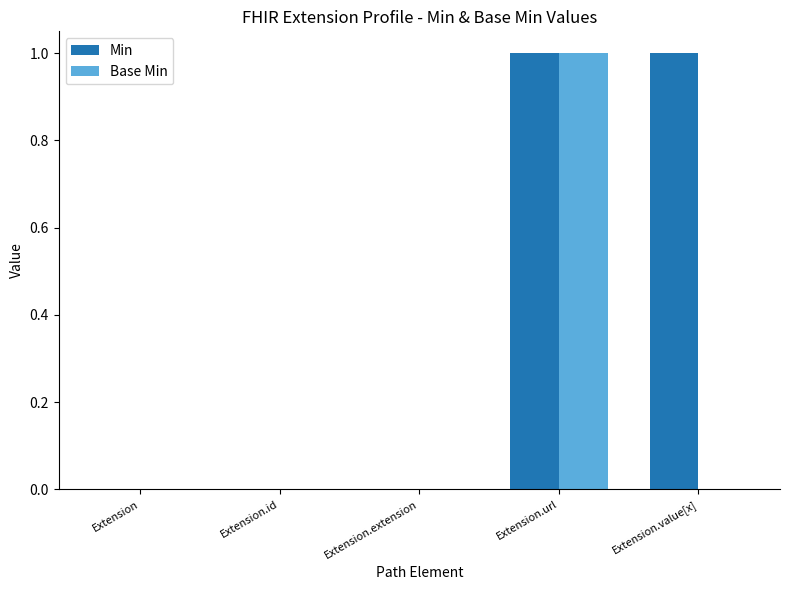

Is it true that Min equals 0 at Extension.id?

True